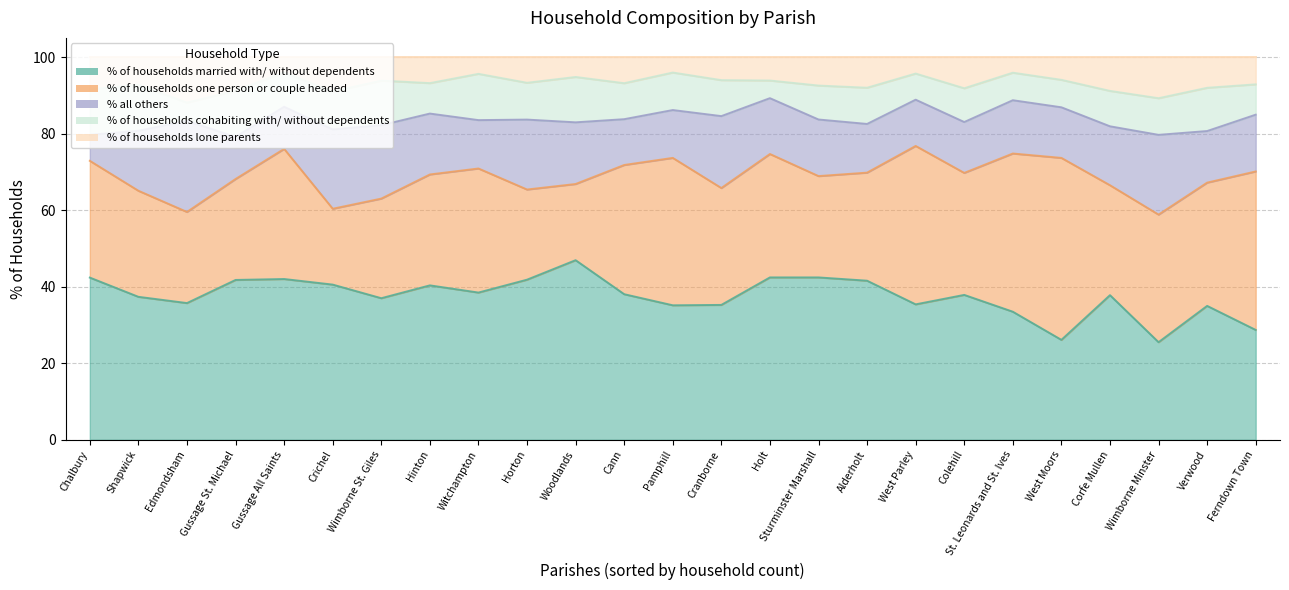

The % of households married with/ without dependents series shows 26.6 at Horton. True or false?

False